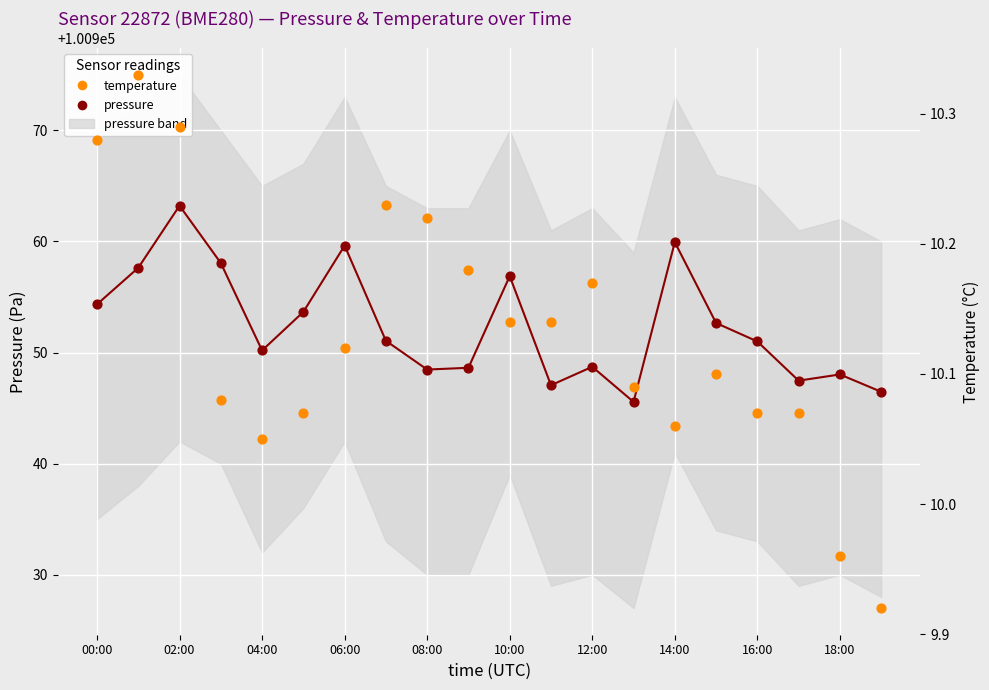

Which series contains the highest Y value?

pressure